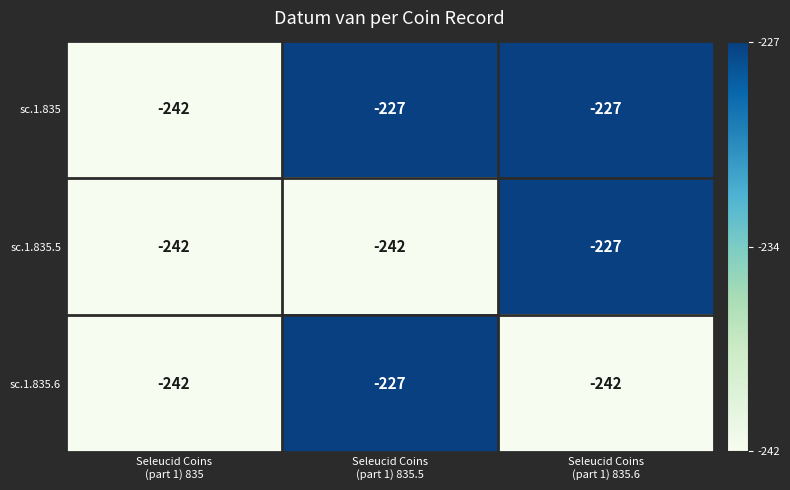

What is the difference between the maximum and minimum values in the sc.1.835 series?

15